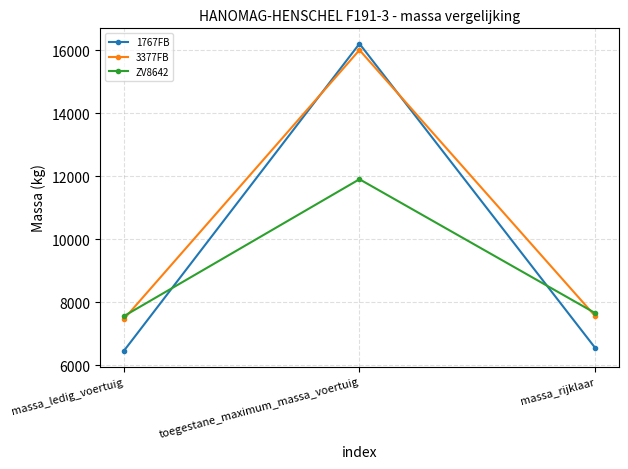

What are all the series names shown in the legend?

1767FB, 3377FB, ZV8642